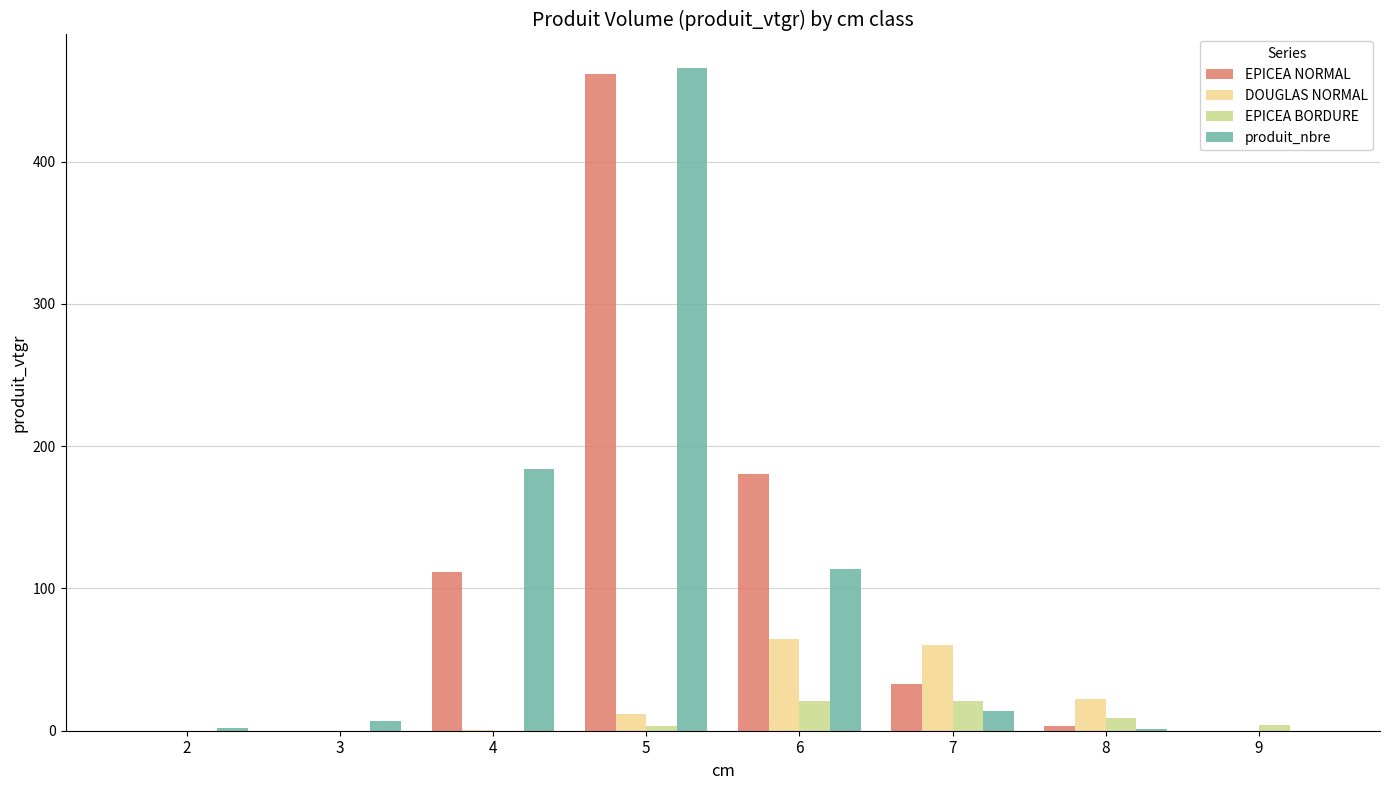

What is the difference between the EPICEA NORMAL values at 4 and 5?

349.9